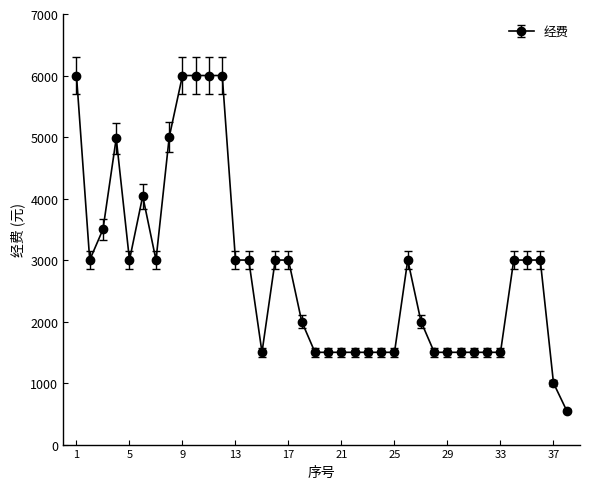

What is the difference between the second highest and second lowest values?

5000